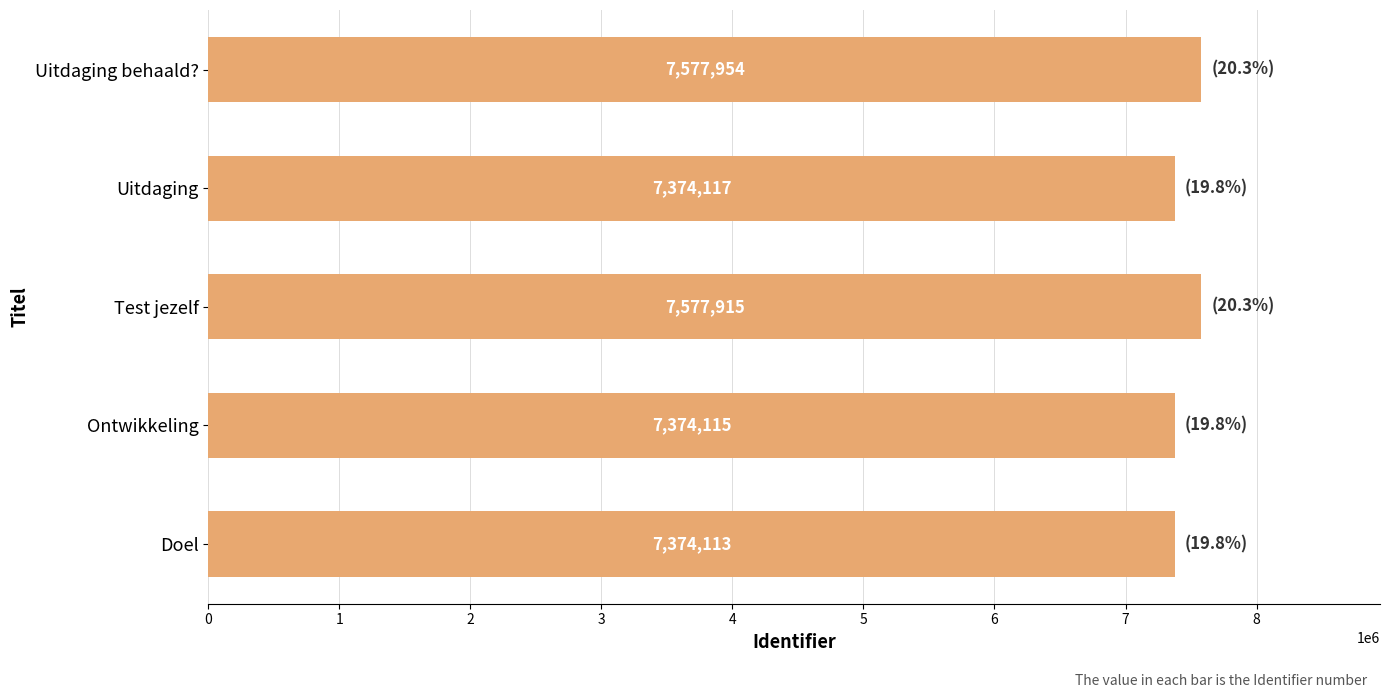

At which label is the value closest to 7476033?

Test jezelf